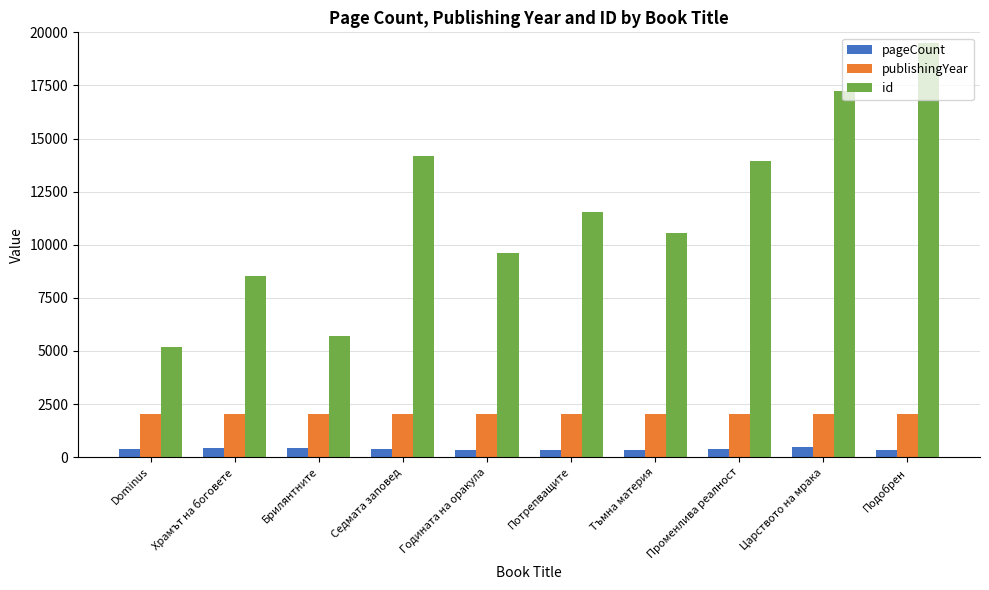

List the labels in order of id value, smallest first.

Dominus, Брилянтните, Храмът на боговете, Годината на оракула, Тъмна материя, Потрепващите, Променлива реалност, Седмата заповед, Царството на мрака, Подобрен